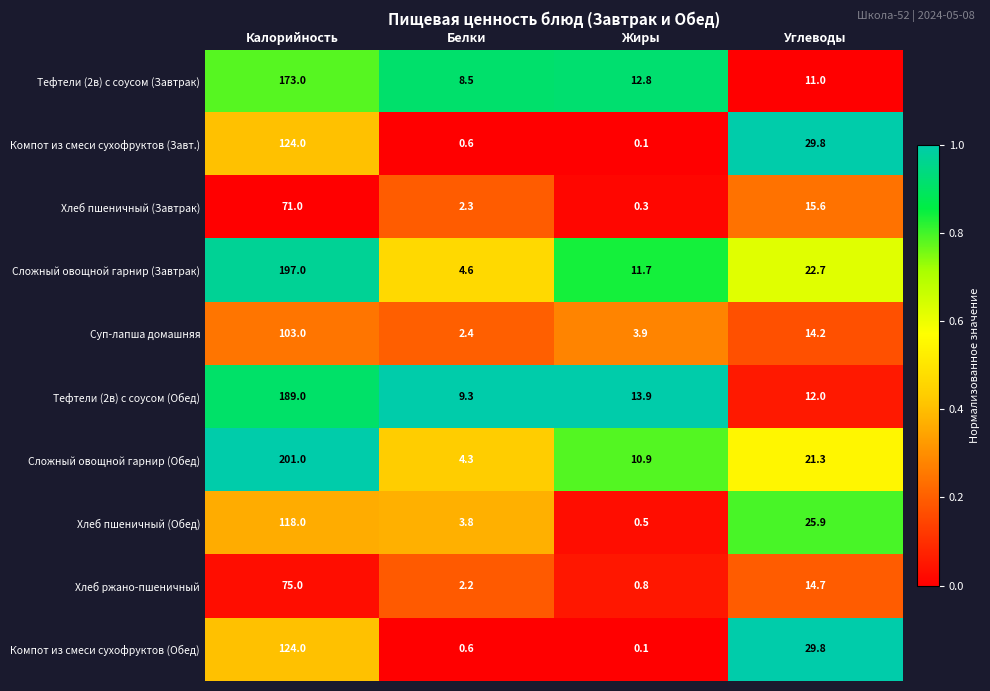

At which label is Тефтели (2в) с соусом (Завтрак) closest to 90?

Жиры